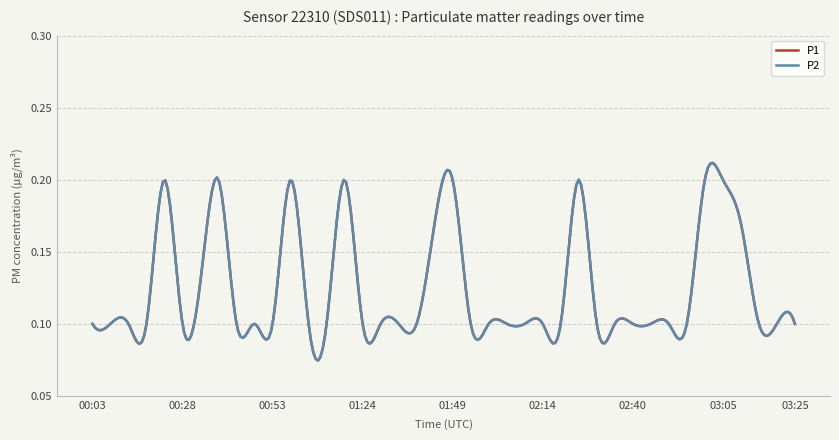

True or false: P2 has more than 0 interior local peaks.

True